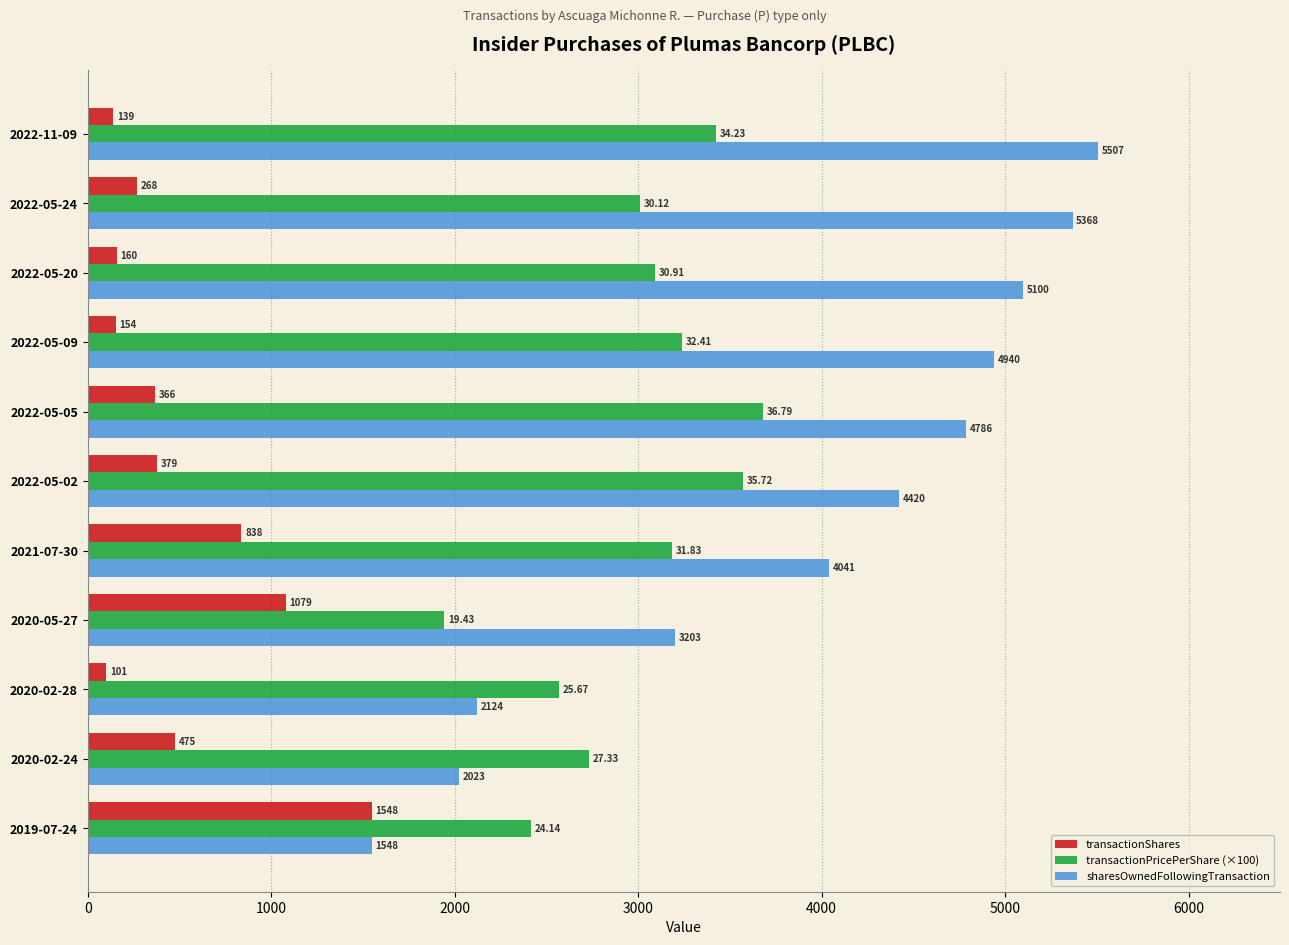

What is the sum of all sharesOwnedFollowingTransaction values?

43060.0